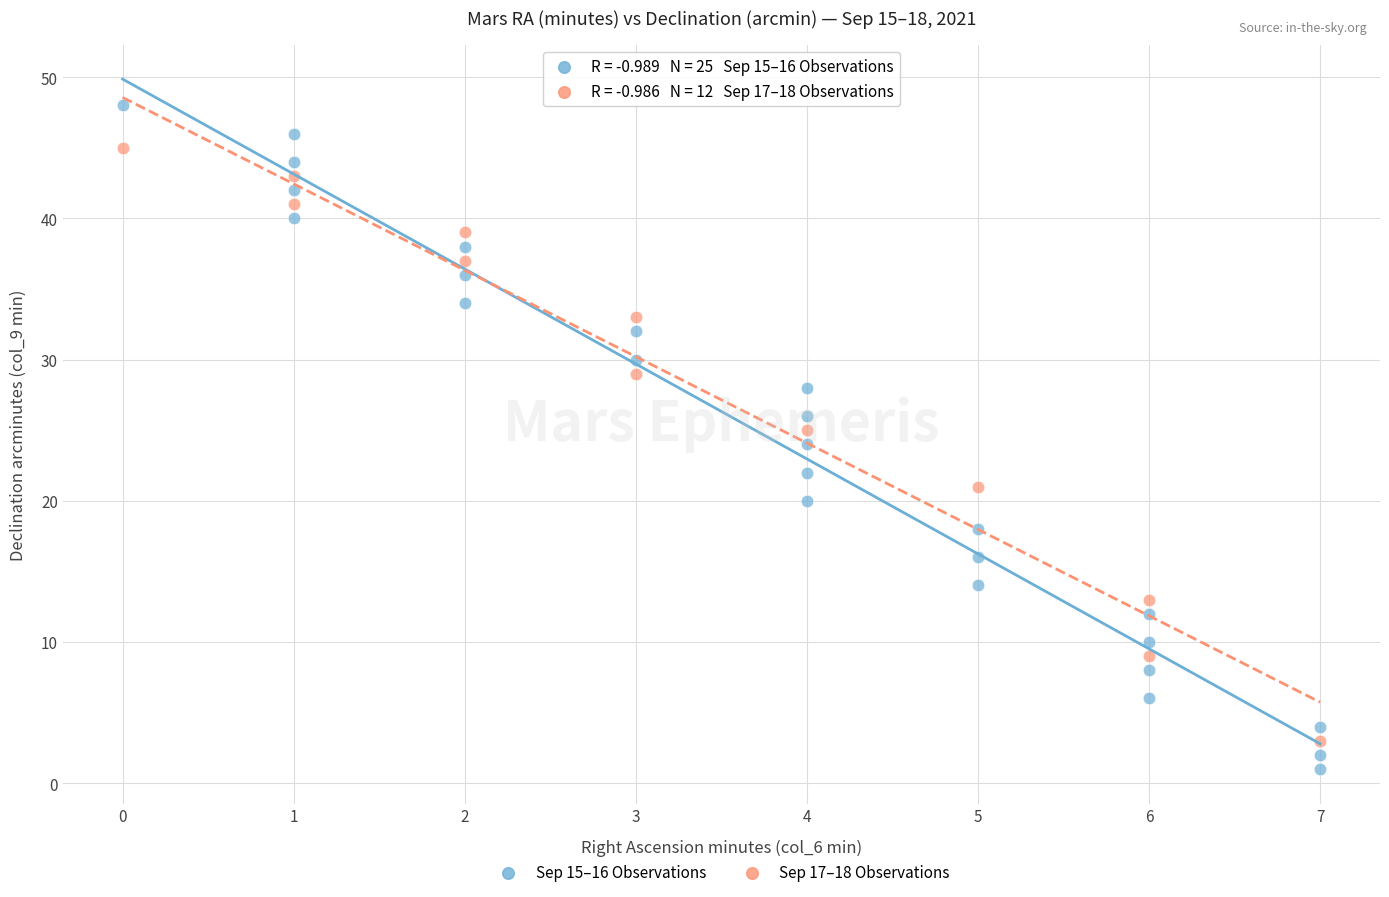

Which series reaches the maximum Y coordinate?

Sep 15–16 Observations